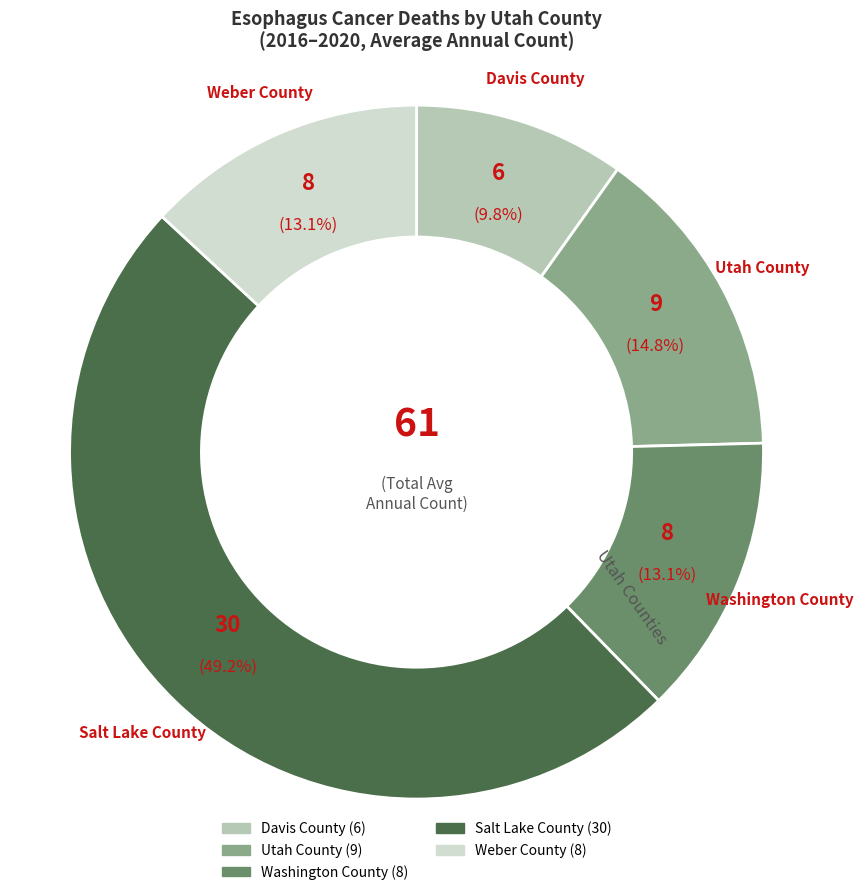

To the nearest percent, what is the difference between the largest and smallest slice percentages?

39%